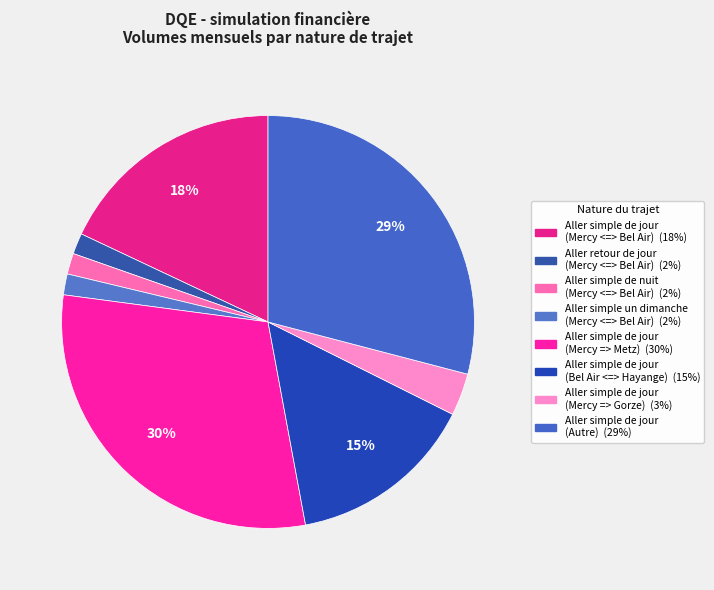

How many slices are in this pie chart?

8